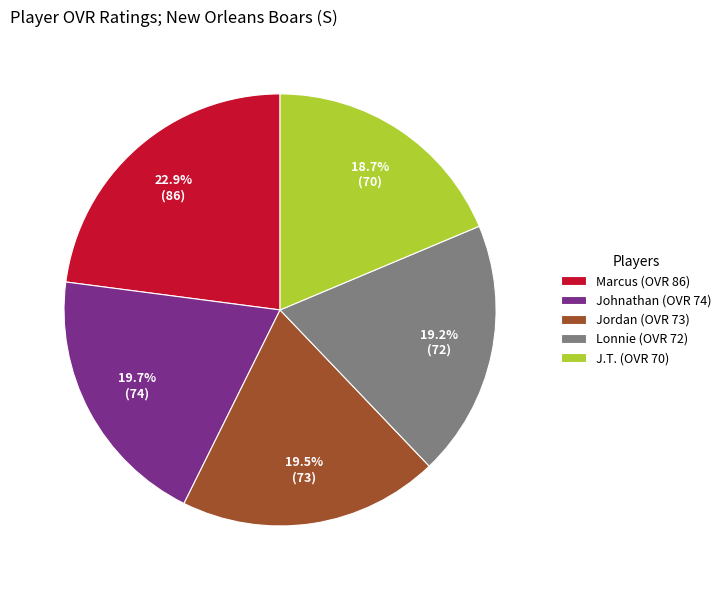

What percentage is the Lonnie slice, to the nearest percent?

19%